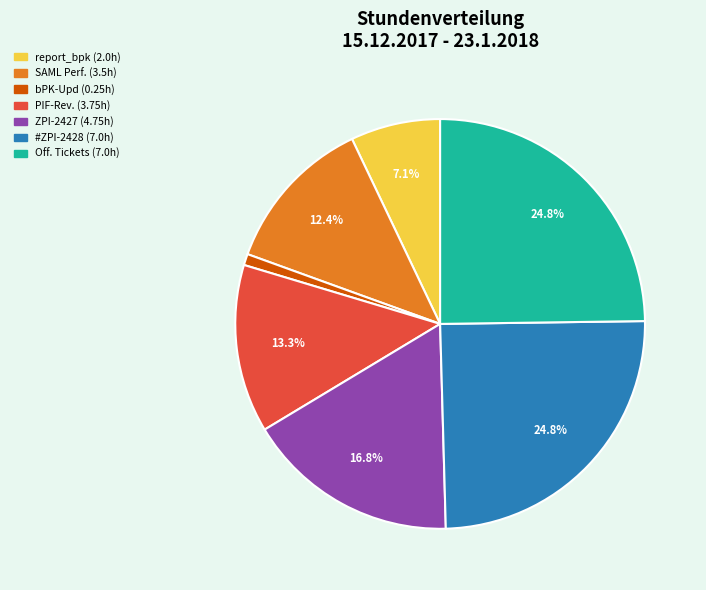

Is there a majority slice in this chart?

No